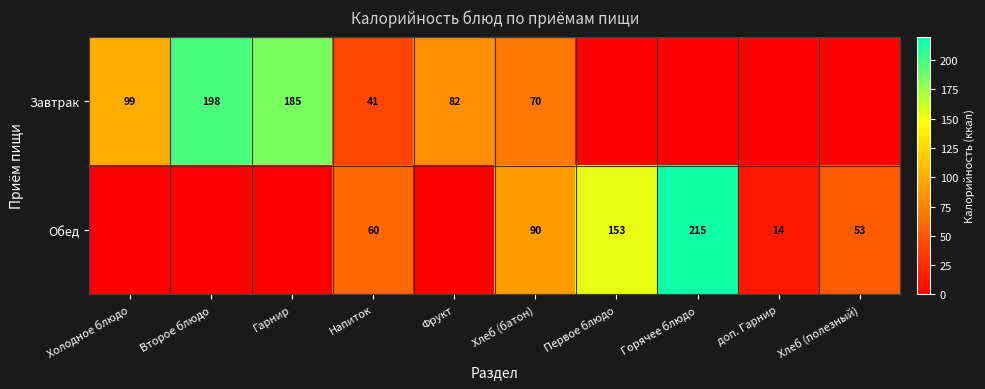

Is it true that Обед equals 90 at Хлеб (батон)?

True